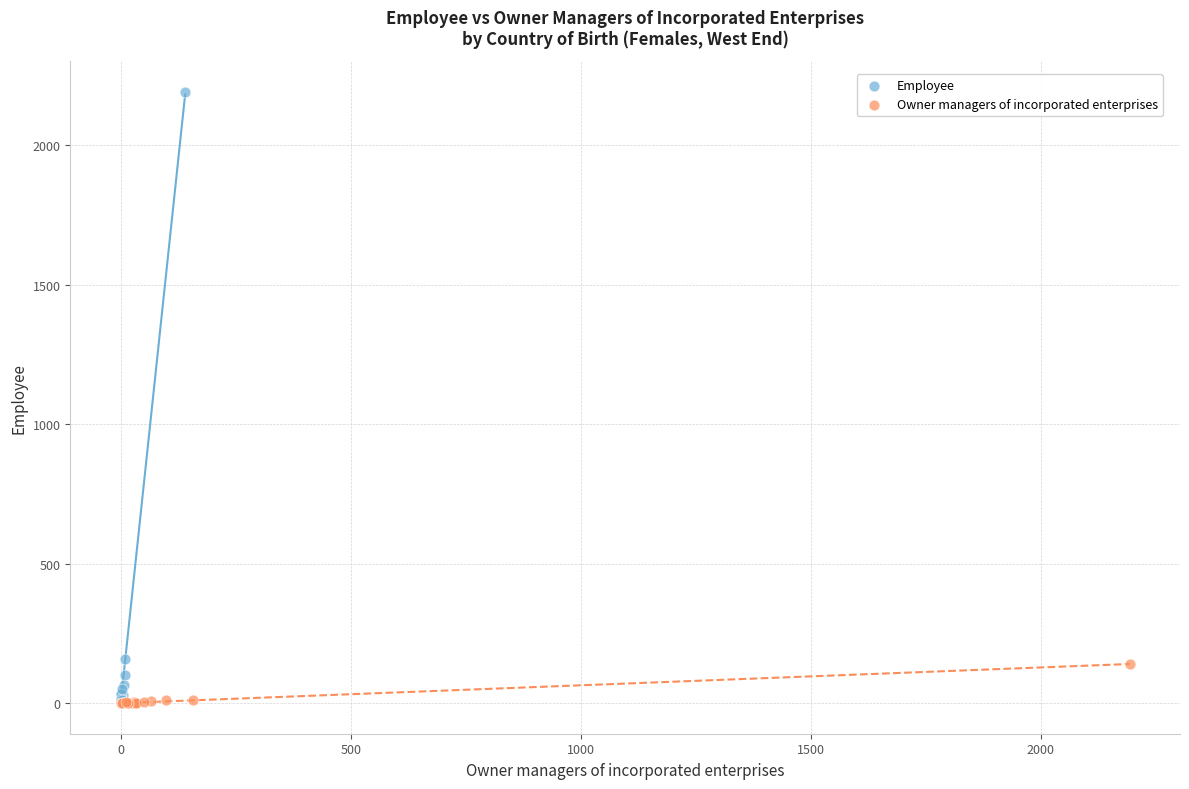

Which series reaches the maximum Y coordinate?

Employee